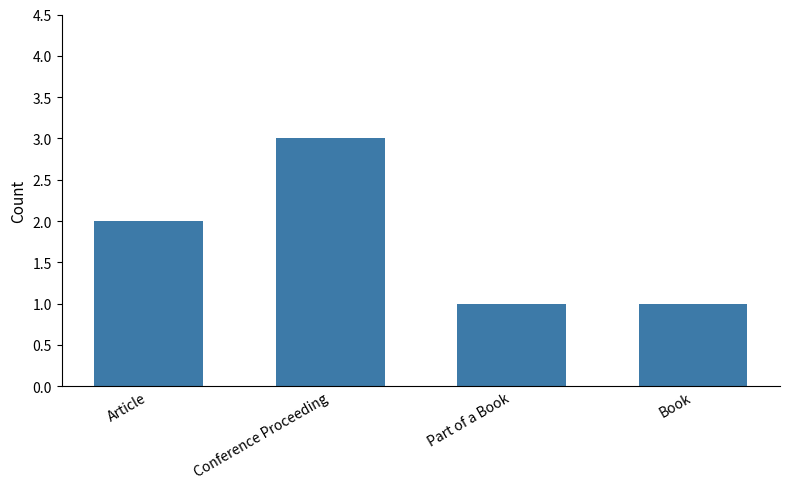

What is the smallest value displayed?

1